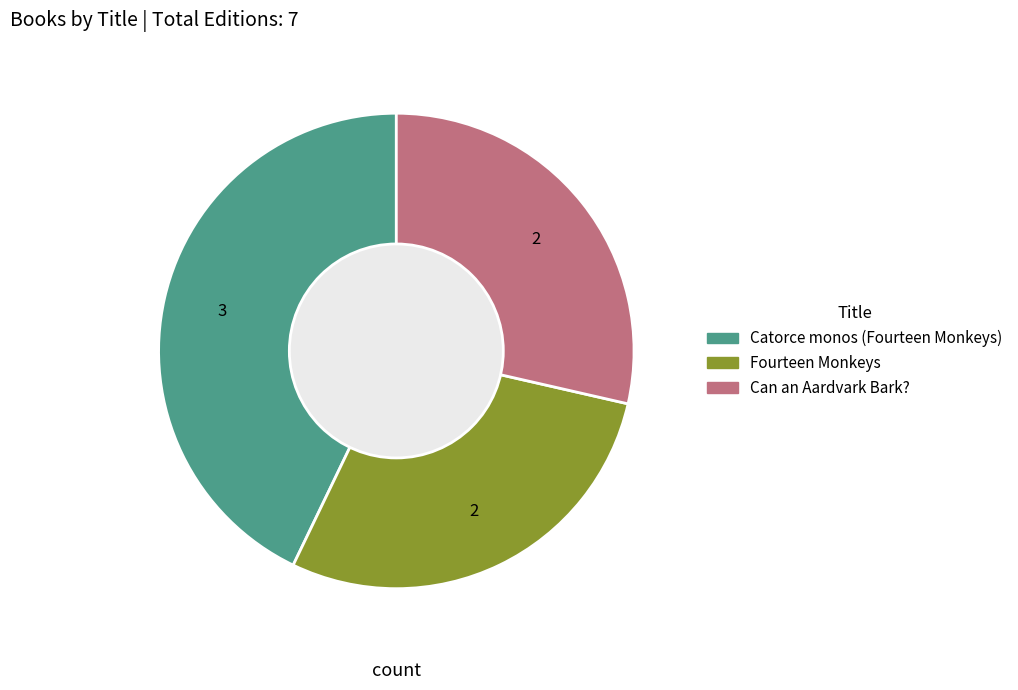

Is it true that Fourteen Monkeys is 29% of the pie?

True